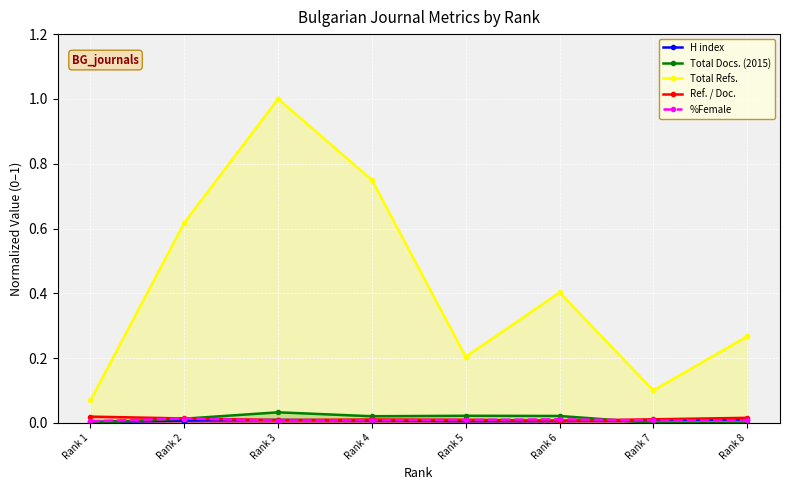

Rank the categories by %Female value from lowest to highest.

Rank 1, Rank 3, Rank 8, Rank 4, Rank 7, Rank 5, Rank 6, Rank 2